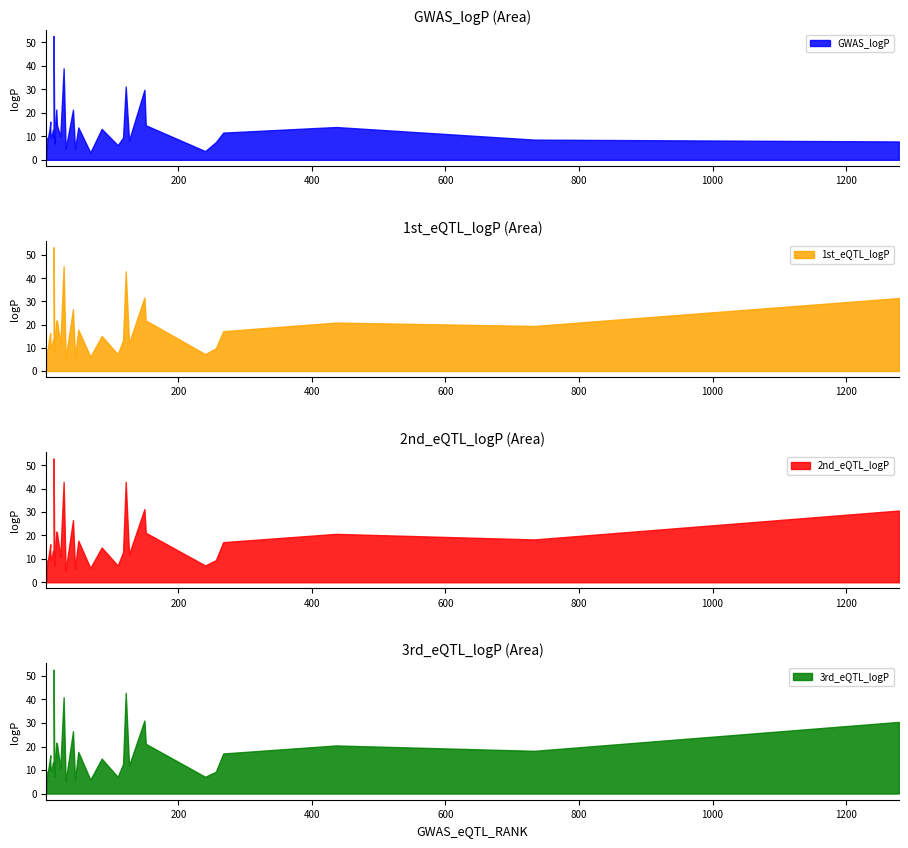

True or false: 2nd_eQTL_logP and GWAS_logP cross at least once.

False